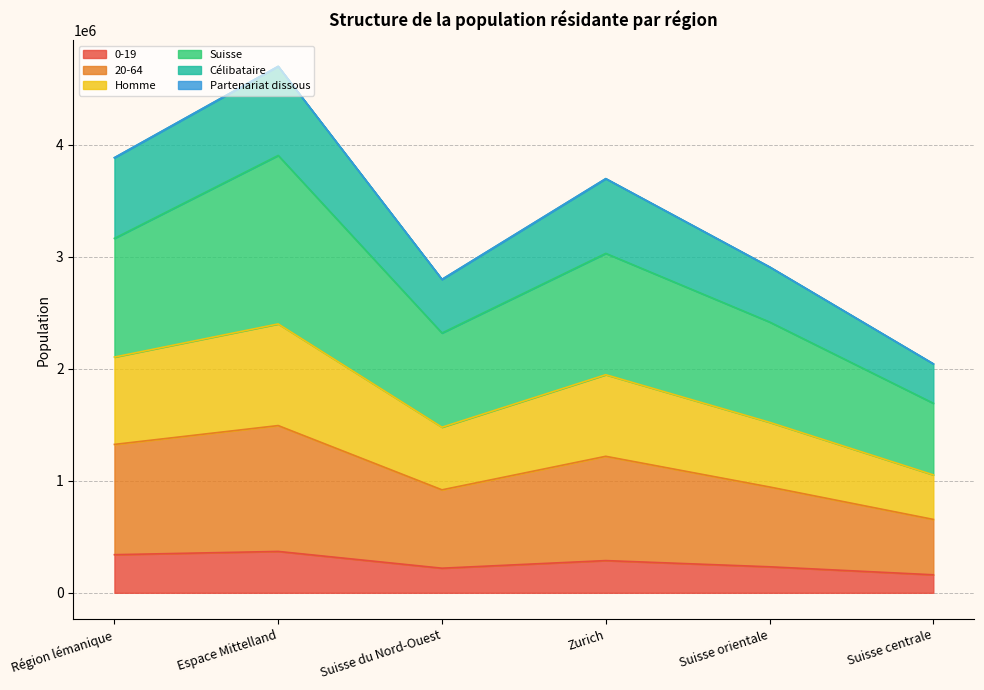

At which category is the sum across all series the highest?

Espace Mittelland